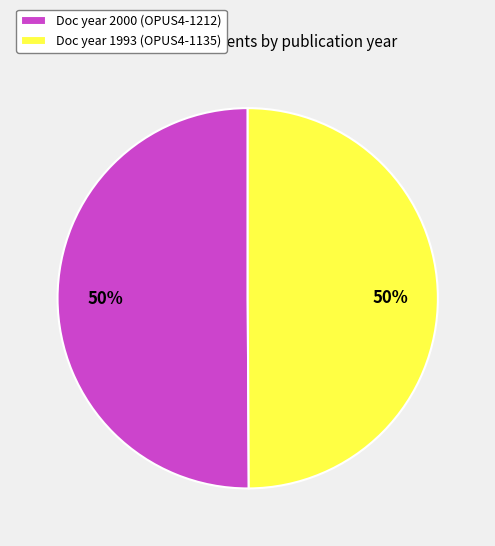

True or false: Doc year 2000 (OPUS4-1212) accounts for 63% of the total.

False